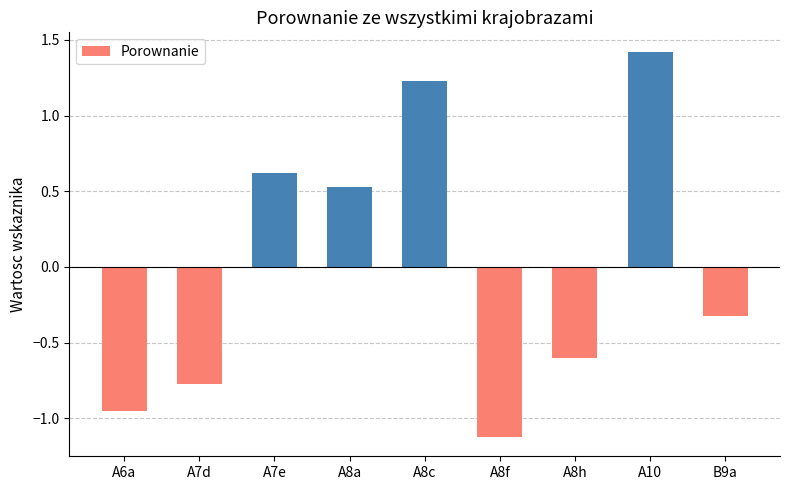

Which category has the highest value across all series?

A10